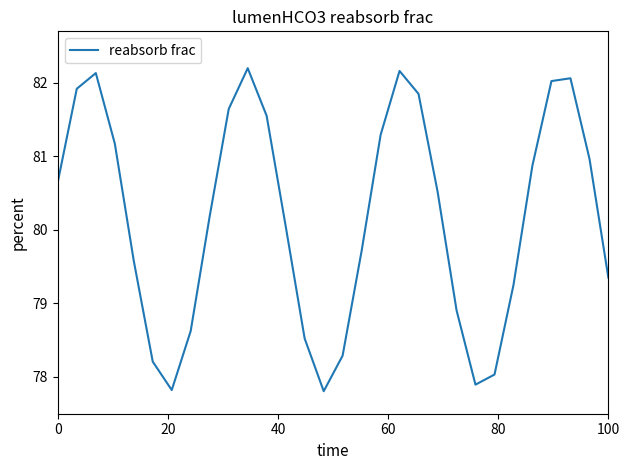

Reading right to left, extract all data points from this chart.

79.3	81.0	82.1	82.0	80.9	79.3	78.0	77.9	78.9	80.5	81.8	82.2	81.3	79.7	78.3	77.8	78.5	80.1	81.6	82.2	81.6	80.2	78.6	77.8	78.2	79.6	81.2	82.1	81.9	80.7